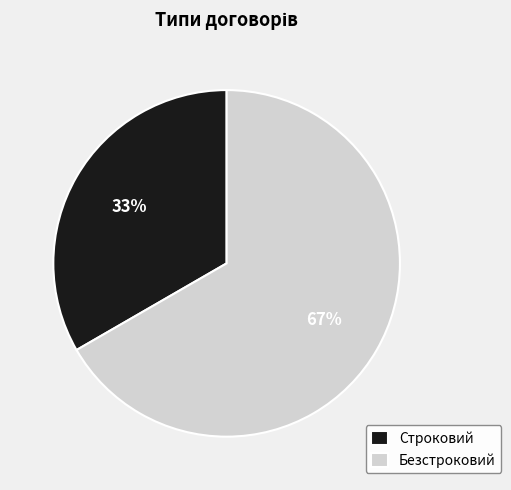

Combined, do Безстроковий and Строковий account for over 50%?

Yes